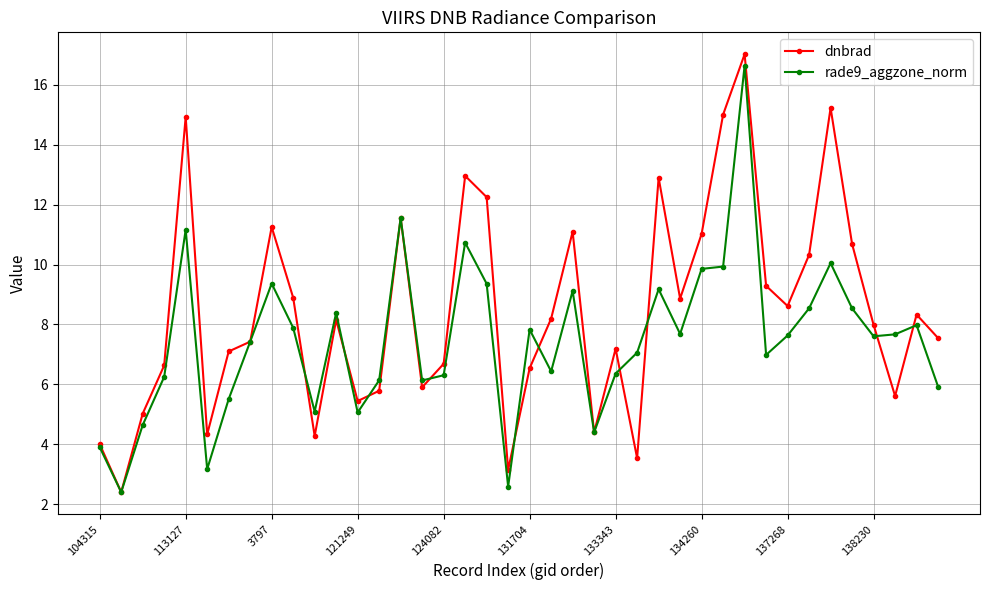

Which series has the widest spread of values?

dnbrad